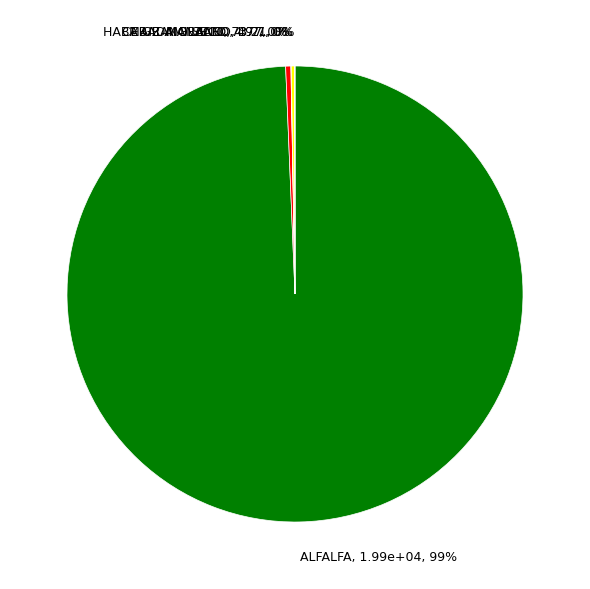

Is there a majority slice in this chart?

Yes